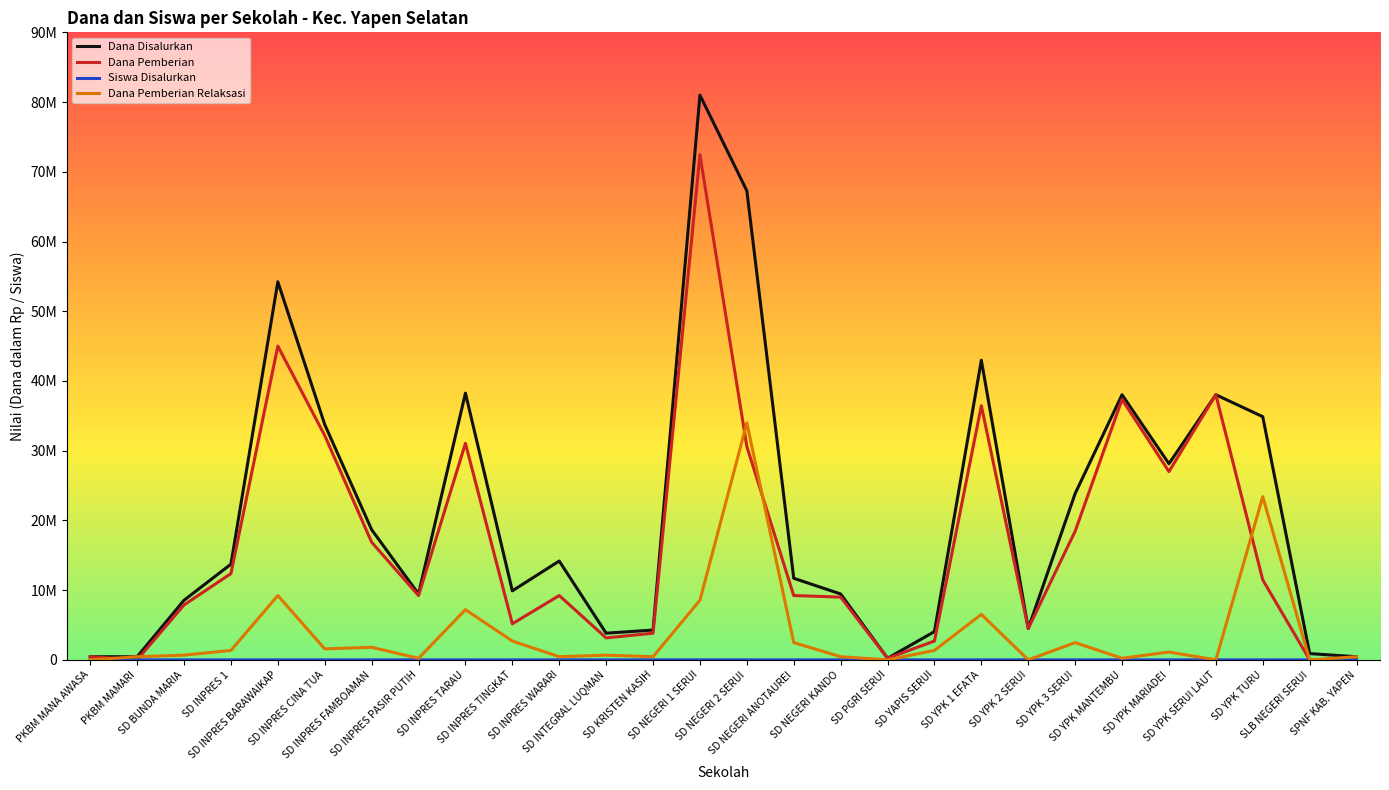

Does the chart have visible grid lines?

No